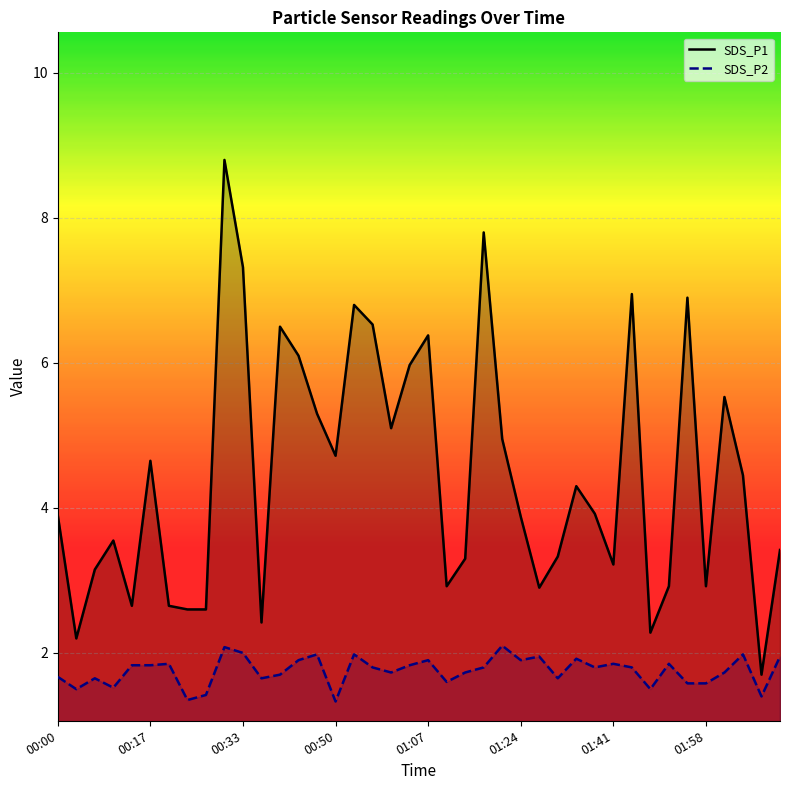

Reading left to right, extract all data points from this chart.

SDS_P1: 3.9	2.2	3.1	3.5	2.6	4.7	2.6	2.6	2.6	8.8	7.3	2.4	6.5	6.1	5.3	4.7	6.8	6.5	5.1	6.0	6.4	2.9	3.3	7.8	5.0	3.9	2.9	3.3	4.3	3.9	3.2	7.0	2.3	2.9	6.9	2.9	5.5	4.5	1.7	3.4
SDS_P2: 1.7	1.5	1.6	1.5	1.8	1.8	1.9	1.4	1.4	2.1	2.0	1.6	1.7	1.9	2.0	1.3	2.0	1.8	1.7	1.8	1.9	1.6	1.7	1.8	2.1	1.9	1.9	1.6	1.9	1.8	1.9	1.8	1.5	1.9	1.6	1.6	1.7	2.0	1.4	1.9